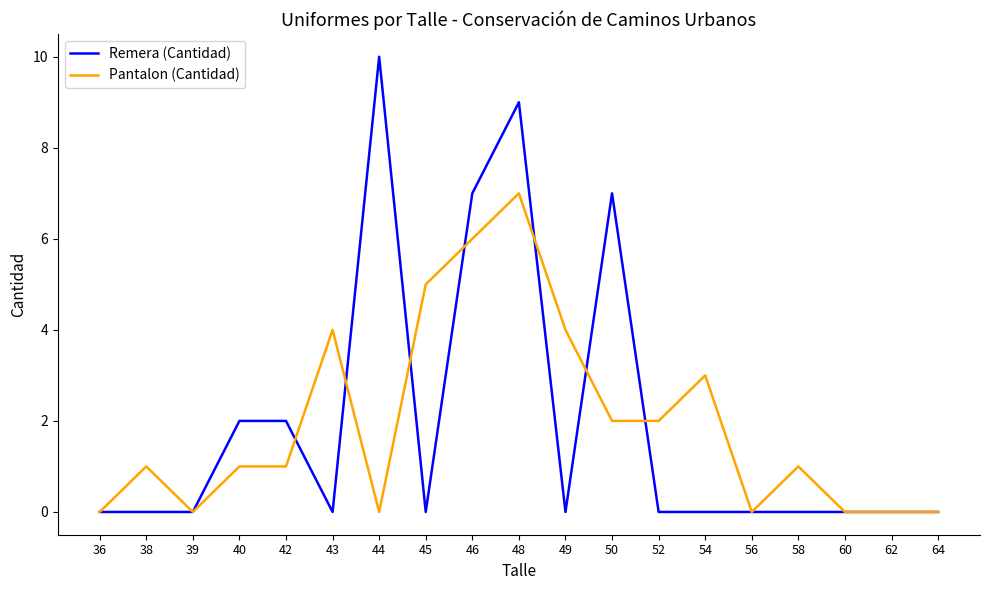

True or false: Remera (Cantidad) has a value of 9 at 48.

True